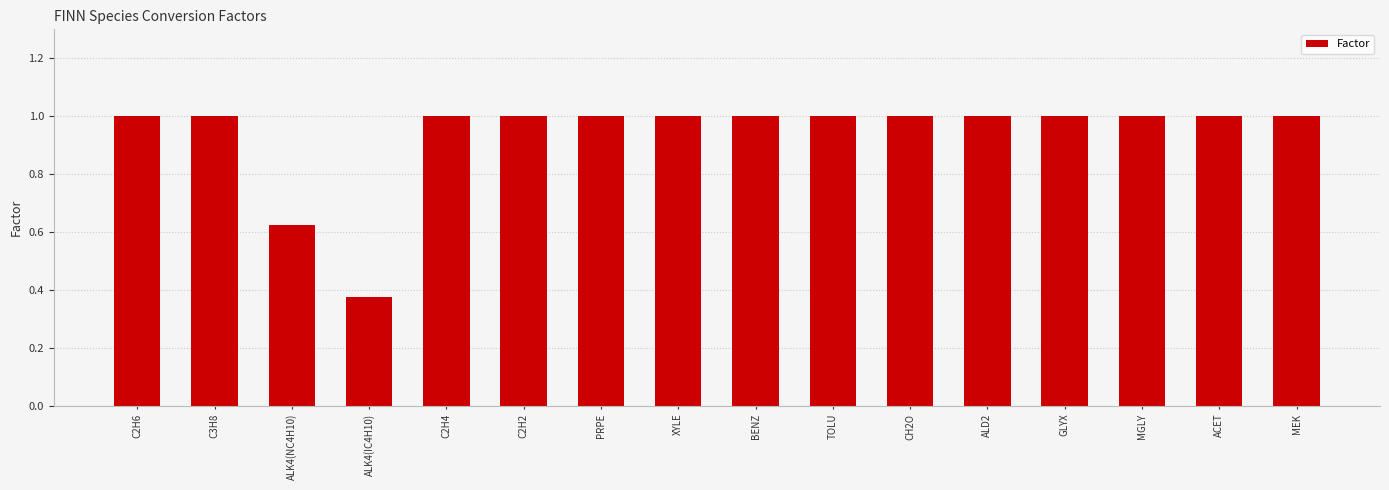

What is the ratio of the value at TOLU to the value at BENZ?

1.0